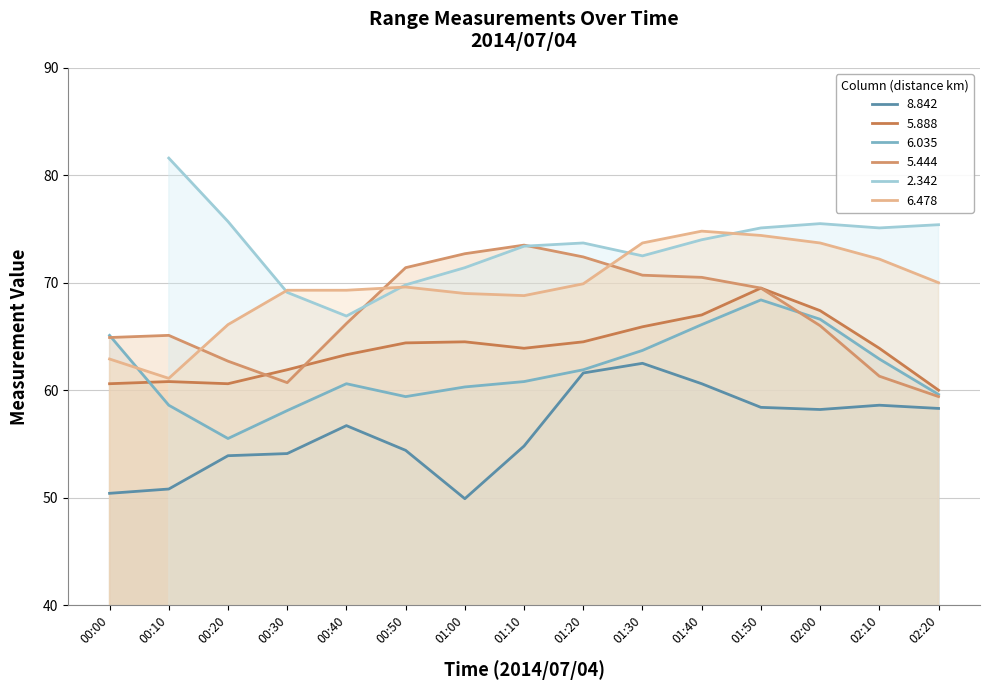

The value of 5.888 at 00:50 is 83.9. True or false?

False